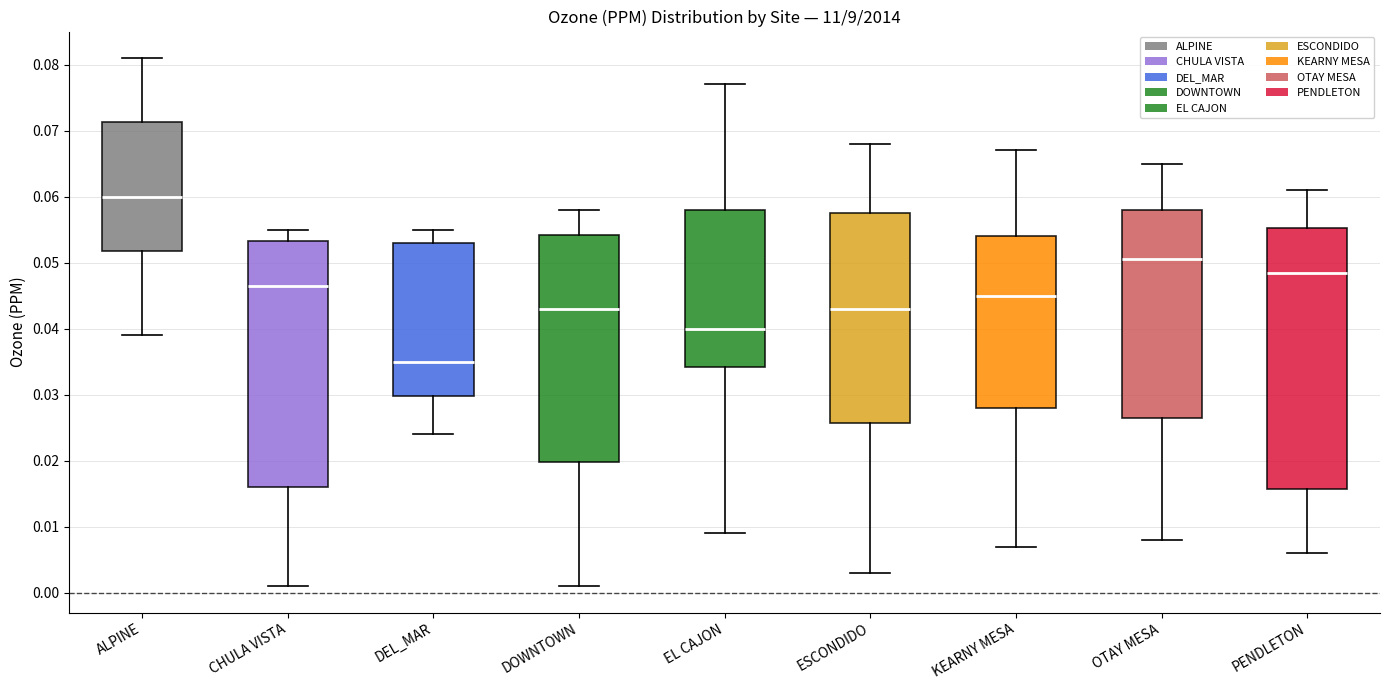

Reading left to right, read every box against the y-axis: the position of its median line, the range the box covers, and the ends of its whiskers. The values are not printed on the chart, so give them approximately, as read against the axis.

ALPINE: median 0.060, box 0.052 to 0.071, whiskers 0.039 to 0.081
CHULA VISTA: median 0.047, box 0.016 to 0.053, whiskers 0.001 to 0.055
DEL_MAR: median 0.035, box 0.030 to 0.053, whiskers 0.024 to 0.055
DOWNTOWN: median 0.043, box 0.020 to 0.054, whiskers 0.001 to 0.058
EL CAJON: median 0.040, box 0.034 to 0.058, whiskers 0.009 to 0.077
ESCONDIDO: median 0.043, box 0.026 to 0.058, whiskers 0.003 to 0.068
KEARNY MESA: median 0.045, box 0.028 to 0.054, whiskers 0.007 to 0.067
OTAY MESA: median 0.051, box 0.027 to 0.058, whiskers 0.008 to 0.065
PENDLETON: median 0.049, box 0.016 to 0.055, whiskers 0.006 to 0.061